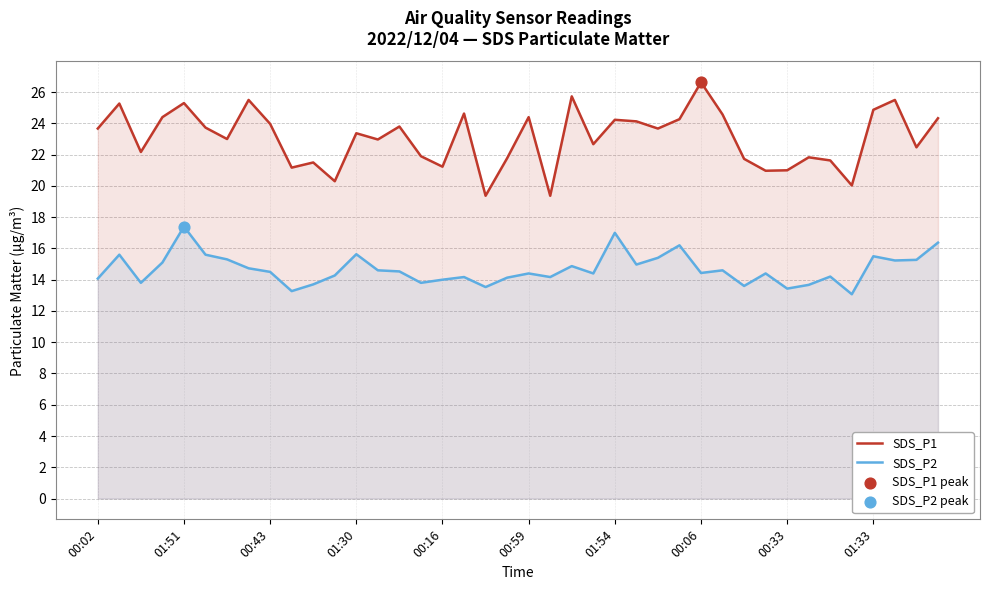

At how many categories does at least one series exceed 18?

40